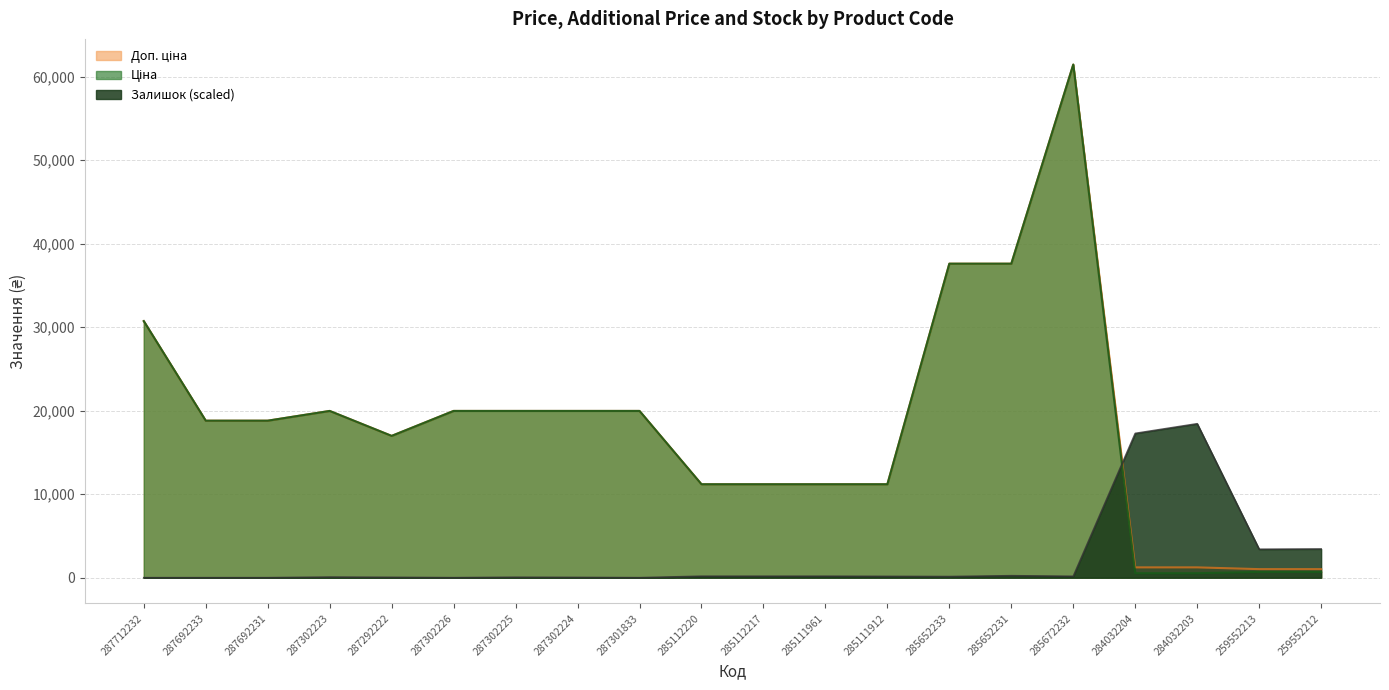

What is the difference between the maximum and minimum values in the Доп. ціна series?

60409.6